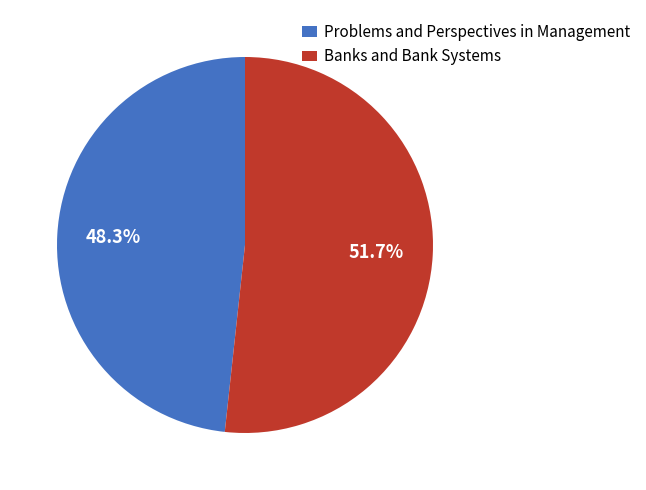

Is it true that Banks and Bank Systems is 52% of the pie?

True